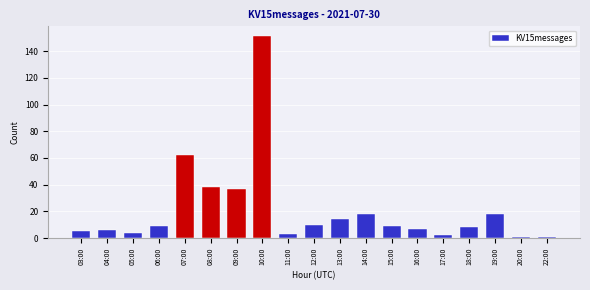

True or false: the data shows 8 at 18:00.

True